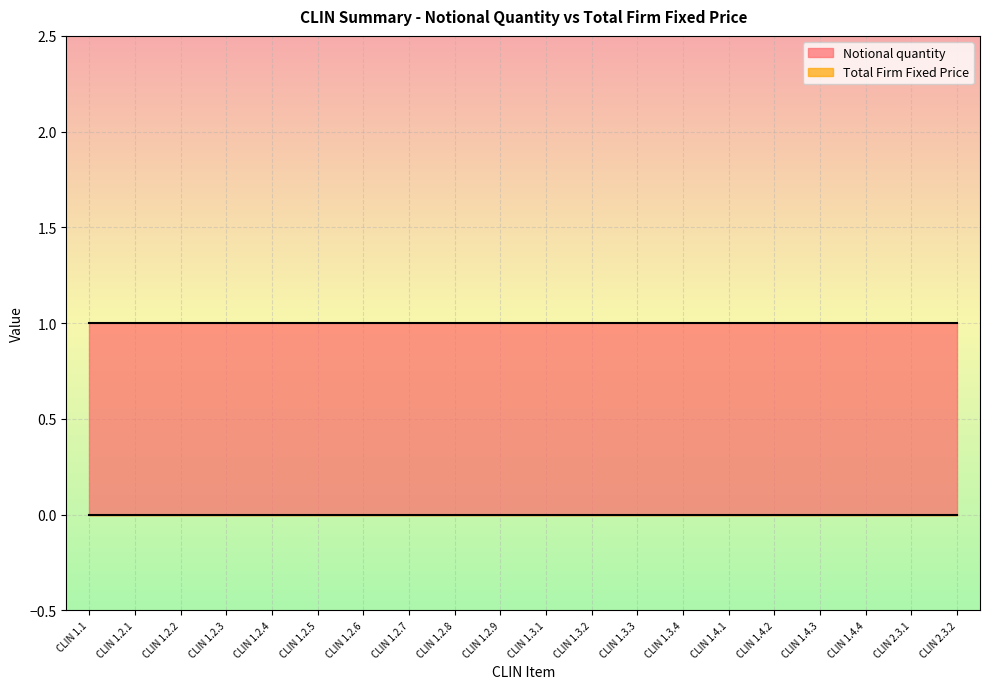

Reading right to left, list all the values displayed in this chart.

Notional quantity: 1	1	1	1	1	1	1	1	1	1	1	1	1	1	1	1	1	1	1	1
Total Firm Fixed Price: 0	0	0	0	0	0	0	0	0	0	0	0	0	0	0	0	0	0	0	0